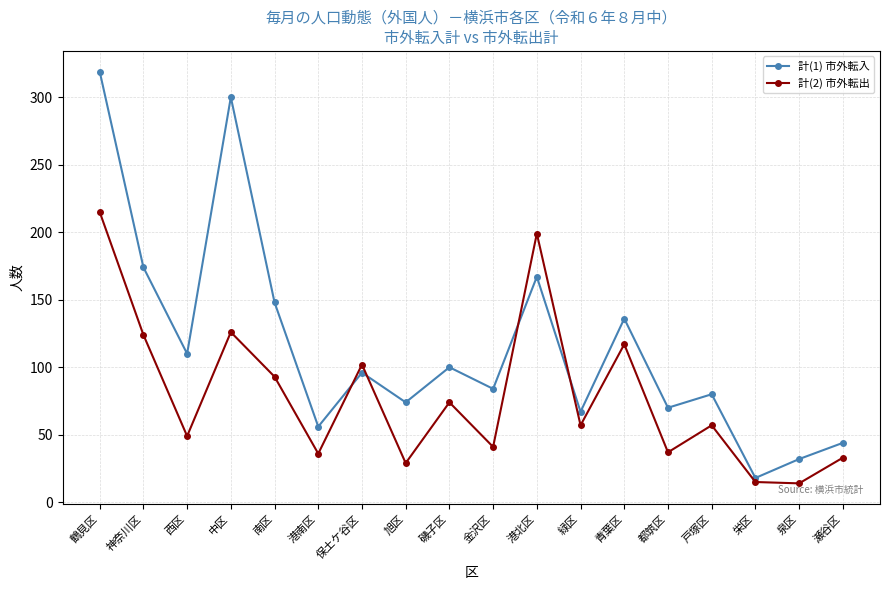

Between 西区 and 都筑区, which series saw the biggest shift?

計(1) 市外転入